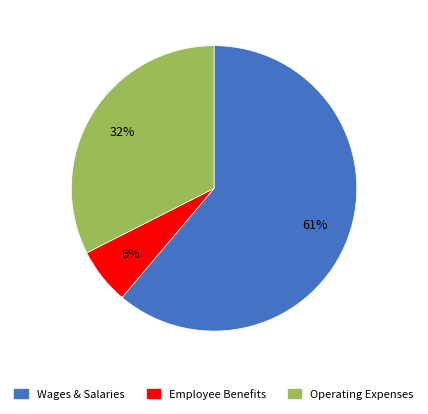

Is there any slice that represents more than half of the pie?

Yes